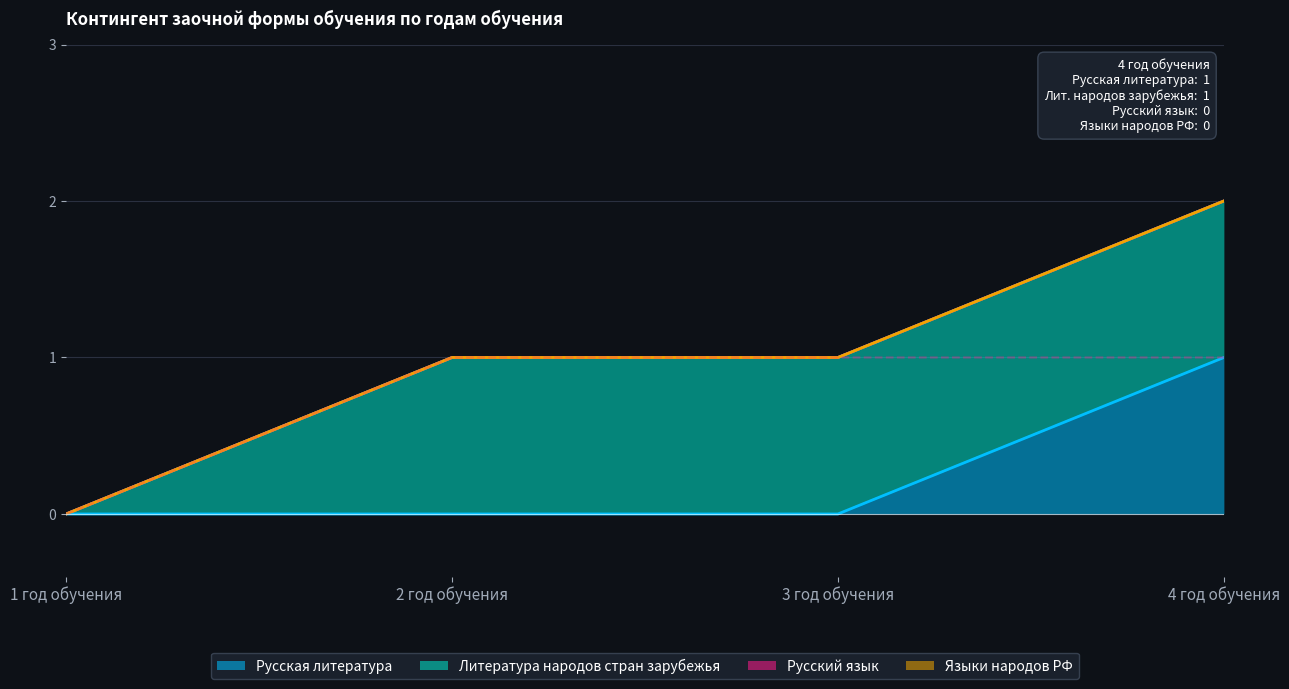

Does the chart display data point markers on the line(s)?

No